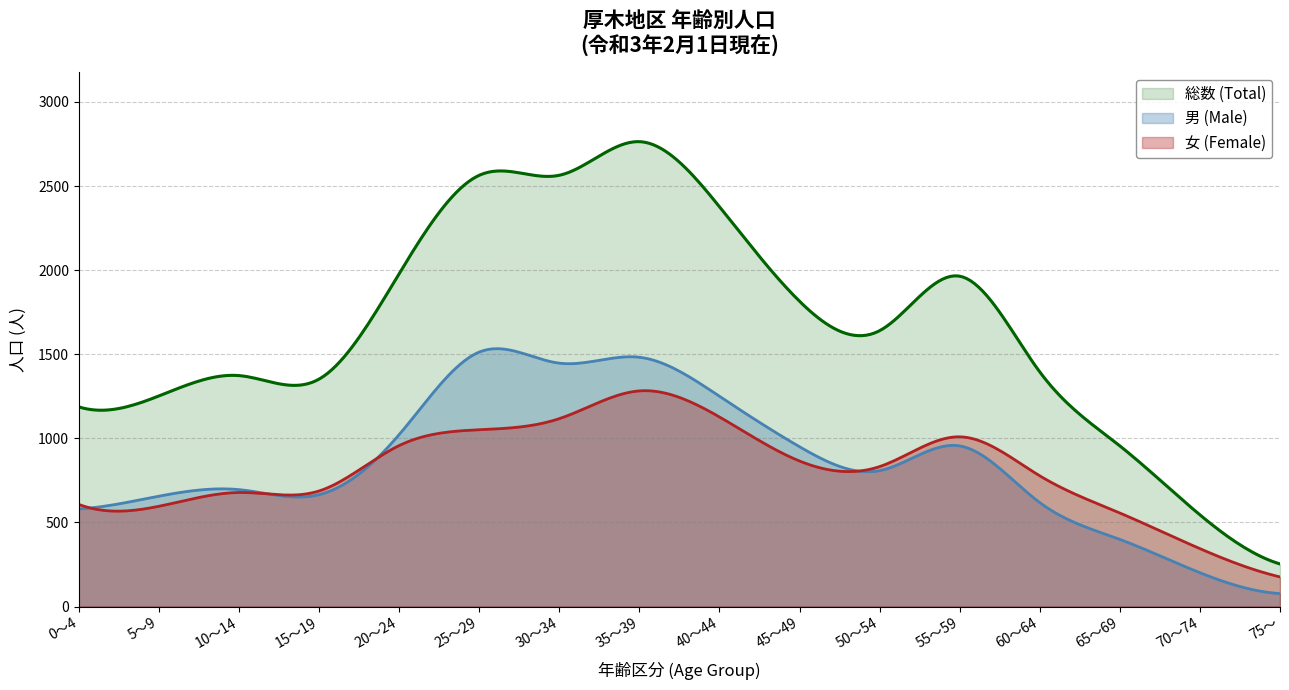

True or false: 女 (Female) and 総数 (Total) intersect in this chart.

False